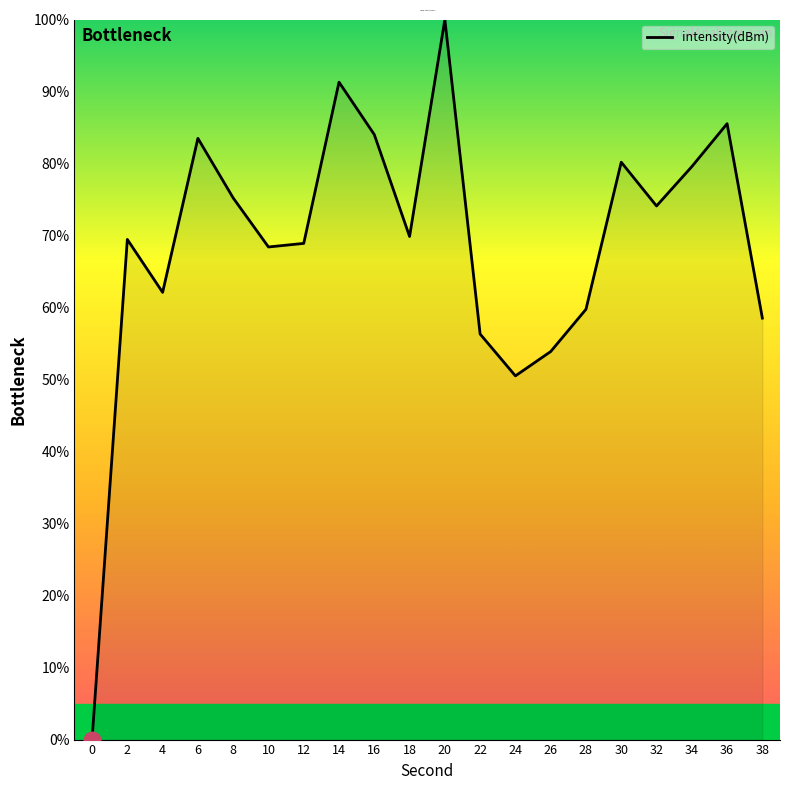

Between 24 and 18, which is larger?

18